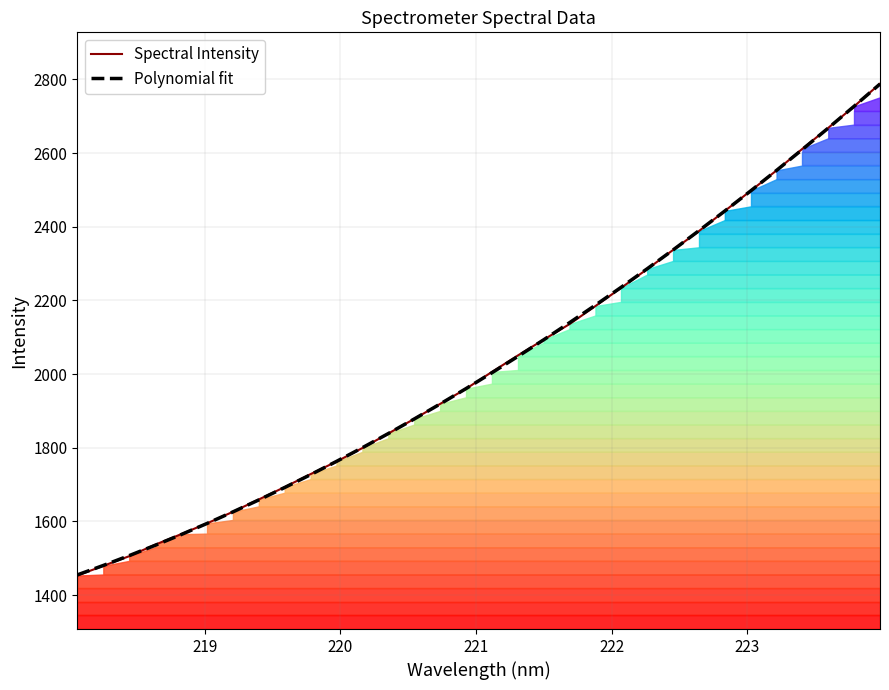

True or false: Spectral Intensity and Polynomial fit cross at least once.

True